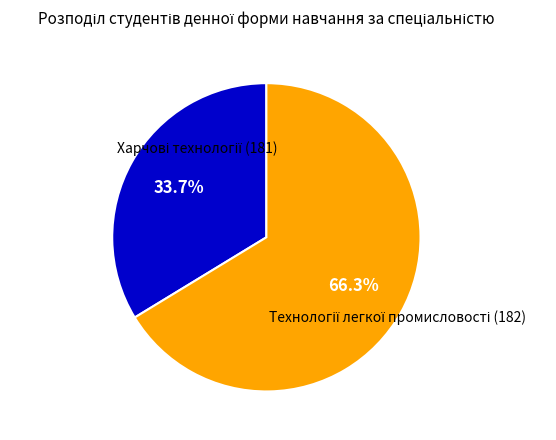

Is there any slice that represents more than half of the pie?

Yes